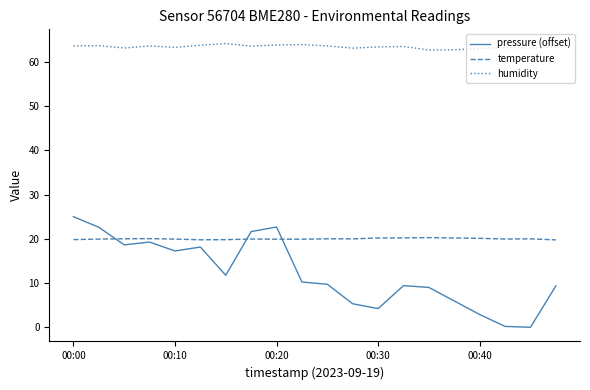

Rank the series by their average value, from lowest to highest.

pressure (offset), temperature, humidity